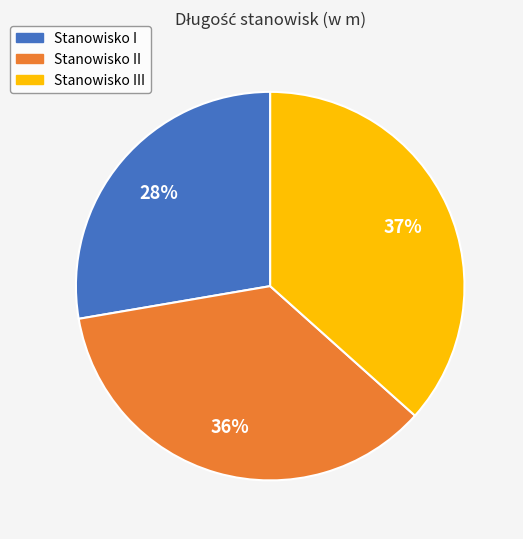

To the nearest percent, what is the average slice percentage?

33%